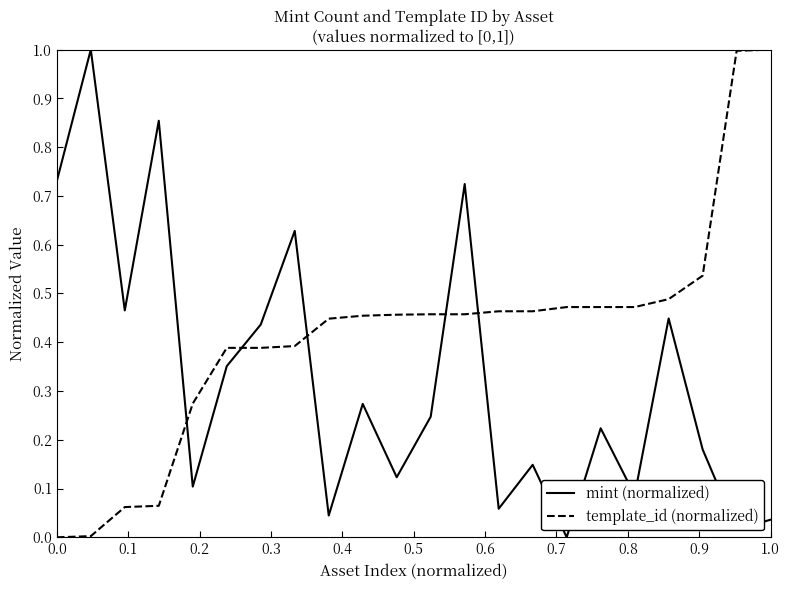

What is the maximum value for template_id (normalized)?

1.0